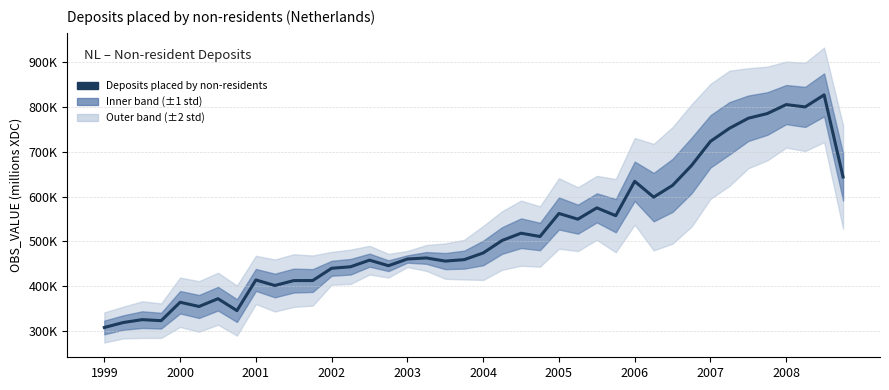

The value at 2007 is 210126. True or false?

False